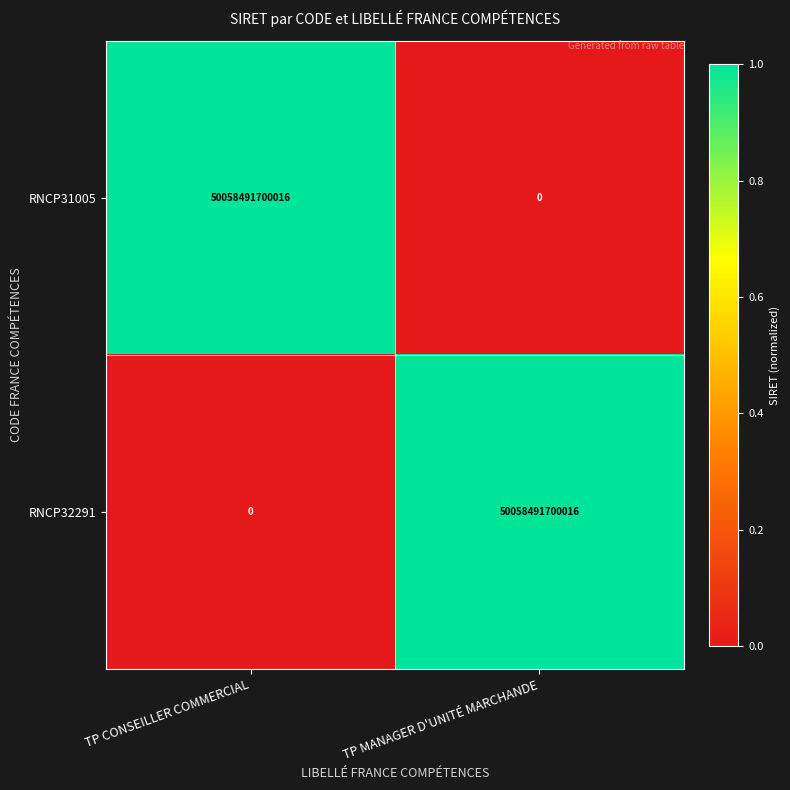

Rank the categories by RNCP31005 value from highest to lowest.

TP CONSEILLER COMMERCIAL, TP MANAGER D'UNITÉ MARCHANDE